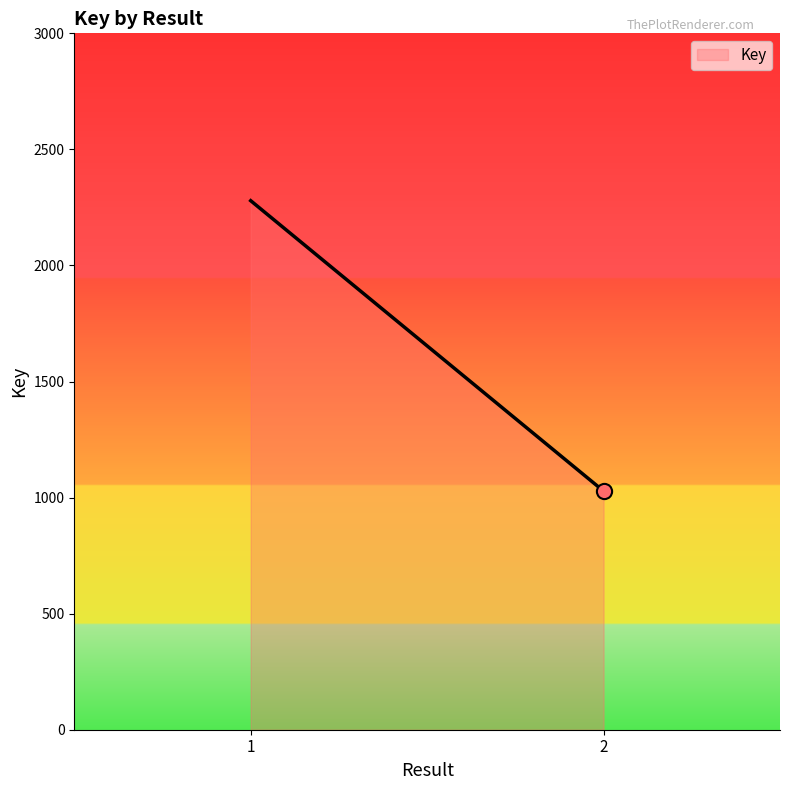

Between 2 and 1, which is larger?

1